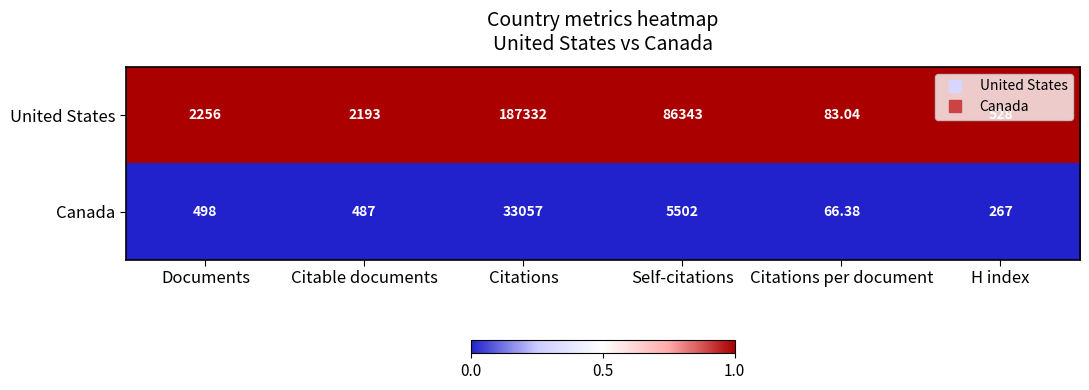

At which label is United States closest to 93707?

Self-citations